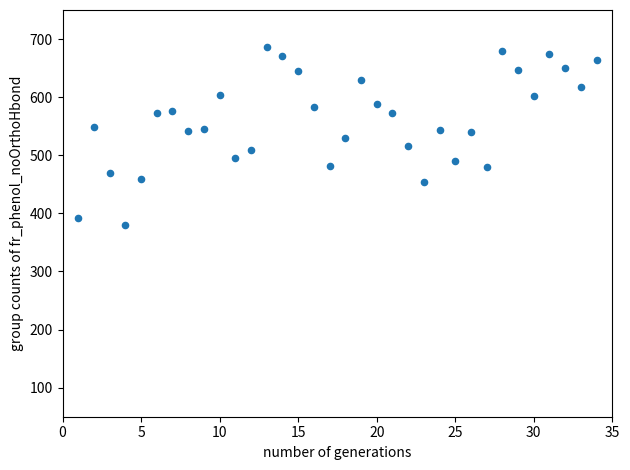

What is the range of X values (max minus min)?

33.0